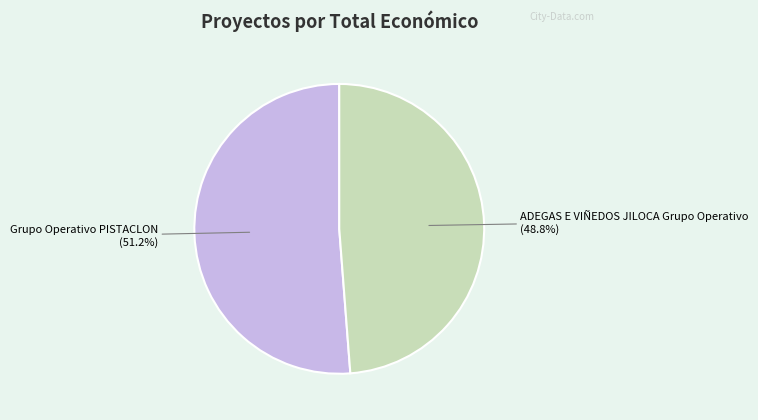

Count the number of slices in the pie.

2